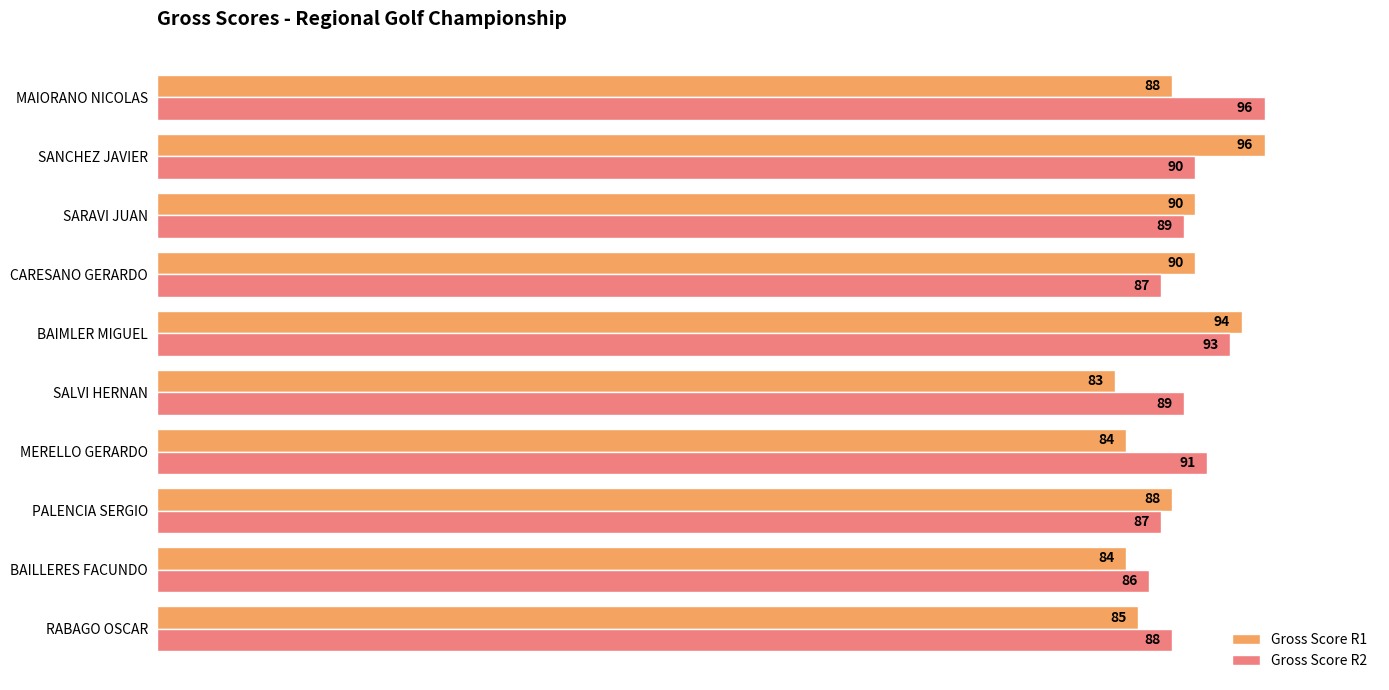

What value does the Gross Score R1 series have at MAIORANO NICOLAS?

88